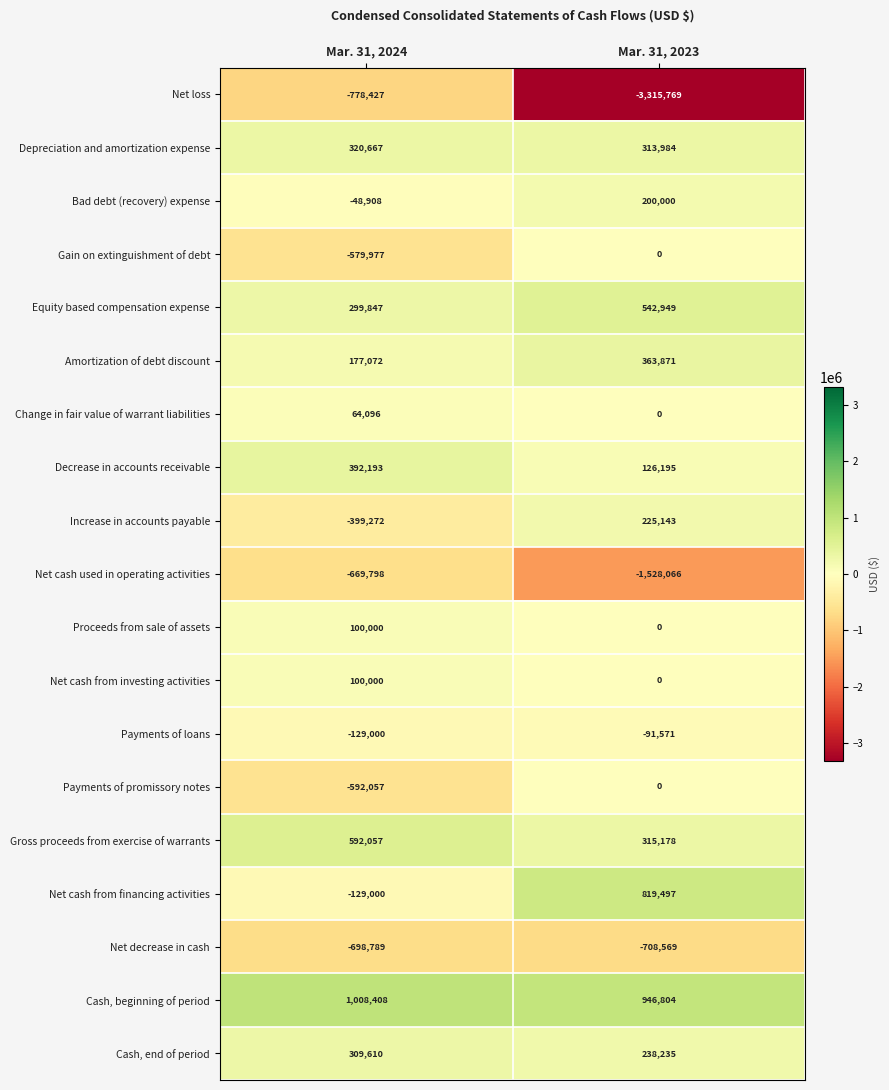

Which series has the largest total across all categories?

Cash, beginning of period